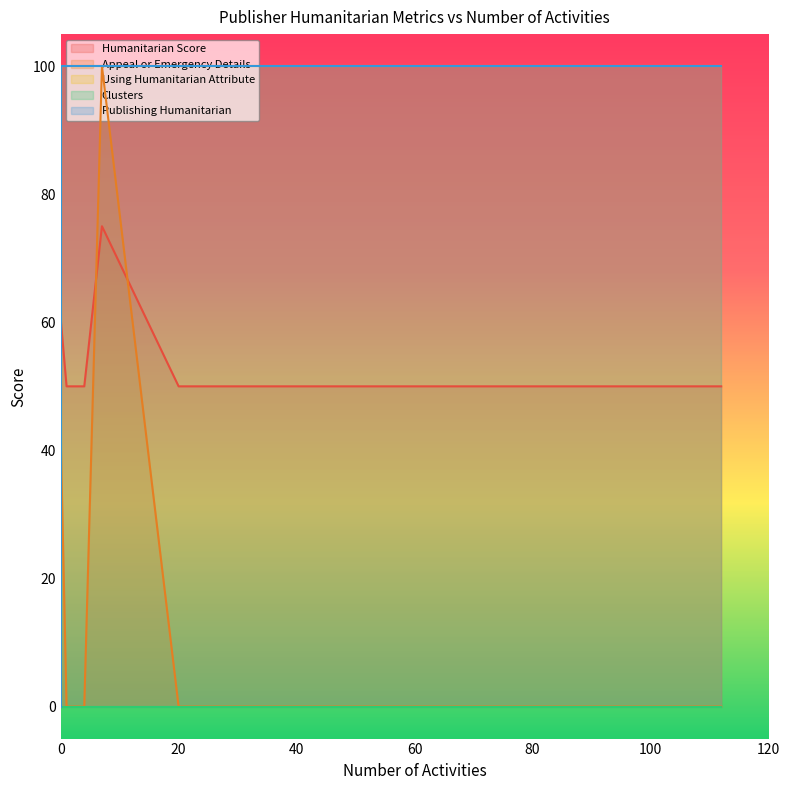

Count the number of data series in this chart.

5